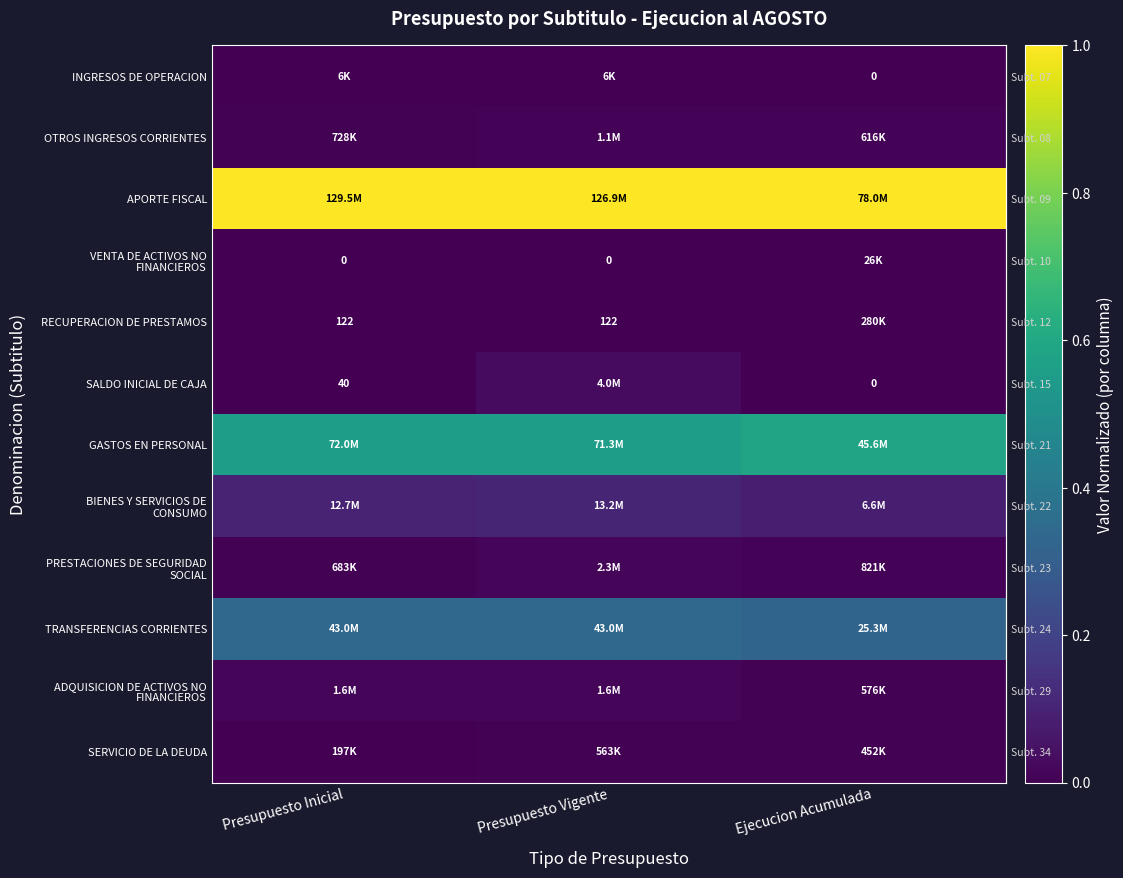

At which category is the sum across all series the highest?

Presupuesto Vigente